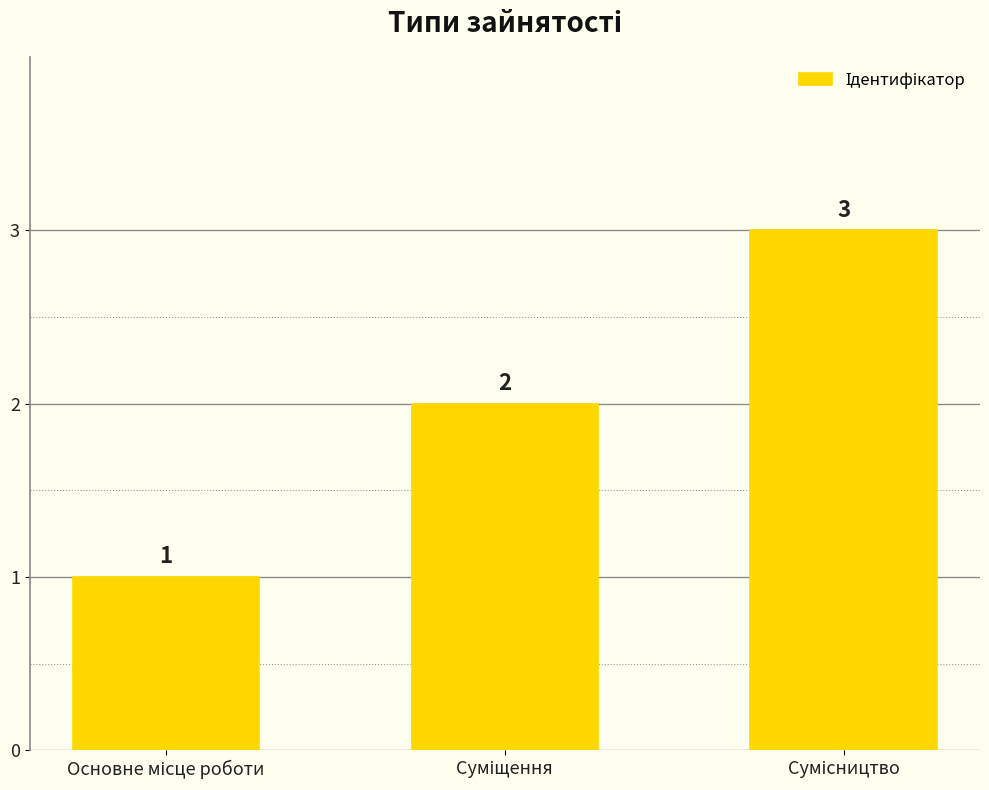

Reading left to right, list all the values displayed in this chart.

1	2	3